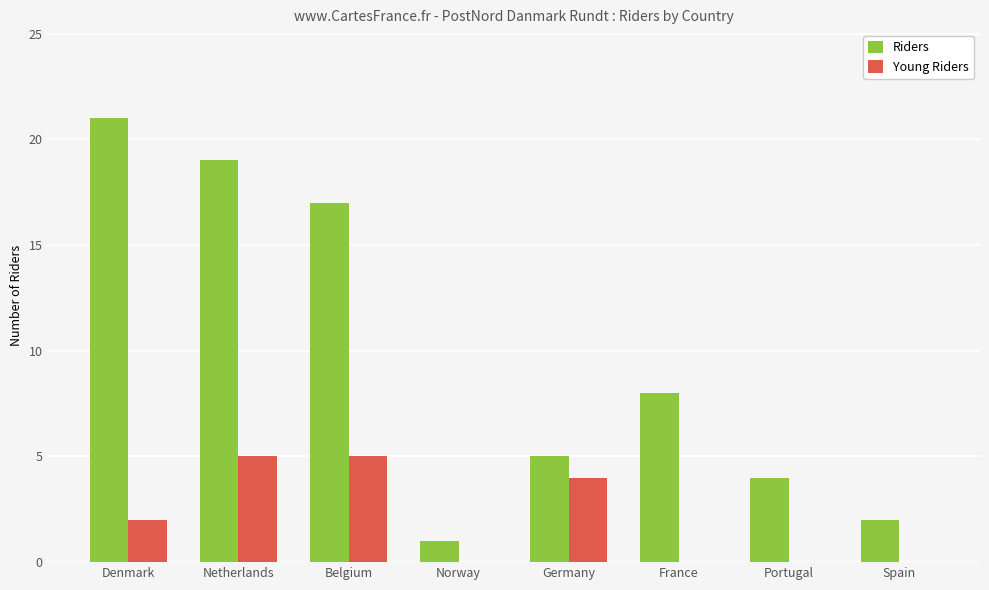

The Young Riders series shows 0 at France. True or false?

True